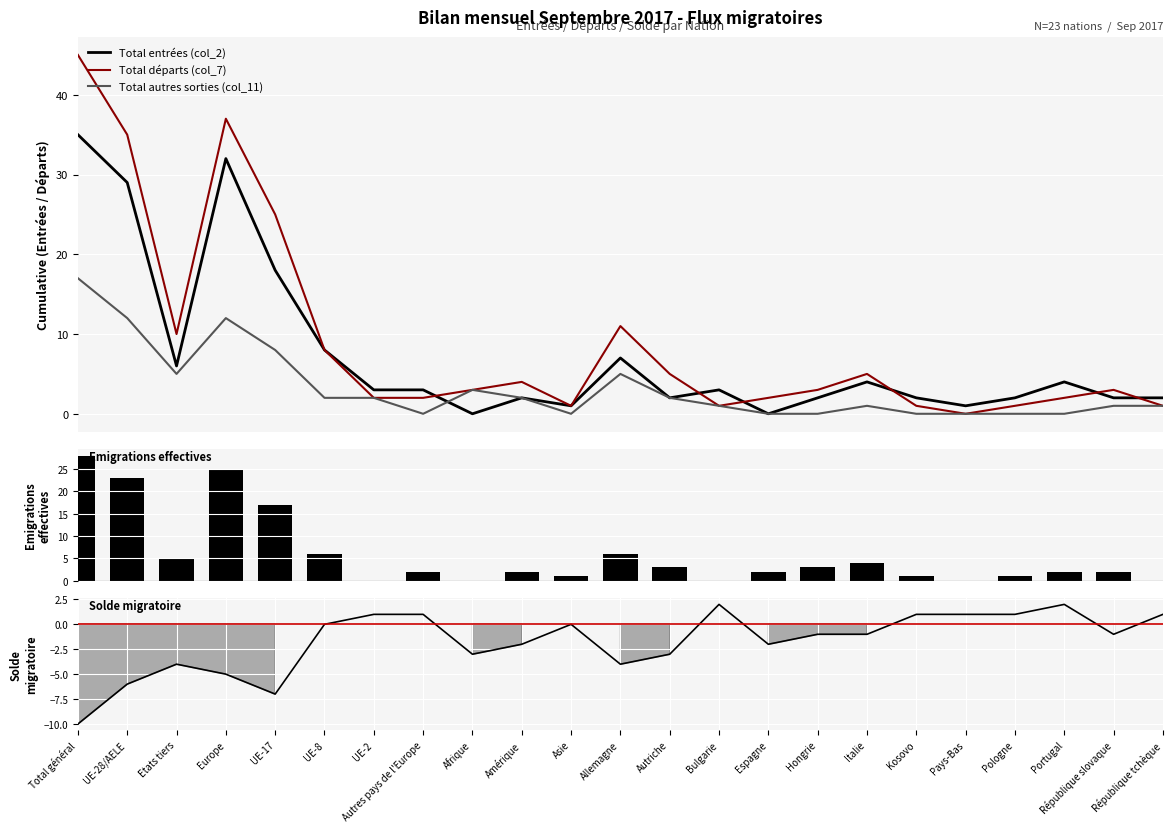

Reading left to right, what are all the values shown in this chart?

Total entrées (col_2): Total général=35	UE-28/AELE=29	Etats tiers=6	Europe=32	UE-17=18	UE-8=8	UE-2=3	Autres pays de l'Europe=3	Afrique=0	Amérique=2	Asie=1	Allemagne=7	Autriche=2	Bulgarie=3	Espagne=0	Hongrie=2	Italie=4	Kosovo=2	Pays-Bas=1	Pologne=2	Portugal=4	République slovaque=2	République tchèque=2
Total départs (col_7): Total général=45	UE-28/AELE=35	Etats tiers=10	Europe=37	UE-17=25	UE-8=8	UE-2=2	Autres pays de l'Europe=2	Afrique=3	Amérique=4	Asie=1	Allemagne=11	Autriche=5	Bulgarie=1	Espagne=2	Hongrie=3	Italie=5	Kosovo=1	Pays-Bas=0	Pologne=1	Portugal=2	République slovaque=3	République tchèque=1
Total autres sorties (col_11): Total général=17	UE-28/AELE=12	Etats tiers=5	Europe=12	UE-17=8	UE-8=2	UE-2=2	Autres pays de l'Europe=0	Afrique=3	Amérique=2	Asie=0	Allemagne=5	Autriche=2	Bulgarie=1	Espagne=0	Hongrie=0	Italie=1	Kosovo=0	Pays-Bas=0	Pologne=0	Portugal=0	République slovaque=1	République tchèque=1
Emigrations effectives (col_8): Total général=28	UE-28/AELE=23	Etats tiers=5	Europe=25	UE-17=17	UE-8=6	UE-2=0	Autres pays de l'Europe=2	Afrique=0	Amérique=2	Asie=1	Allemagne=6	Autriche=3	Bulgarie=0	Espagne=2	Hongrie=3	Italie=4	Kosovo=1	Pays-Bas=0	Pologne=1	Portugal=2	République slovaque=2	République tchèque=0
Solde migratoire (col_14): Total général=-10	UE-28/AELE=-6	Etats tiers=-4	Europe=-5	UE-17=-7	UE-8=0	UE-2=1	Autres pays de l'Europe=1	Afrique=-3	Amérique=-2	Asie=0	Allemagne=-4	Autriche=-3	Bulgarie=2	Espagne=-2	Hongrie=-1	Italie=-1	Kosovo=1	Pays-Bas=1	Pologne=1	Portugal=2	République slovaque=-1	République tchèque=1